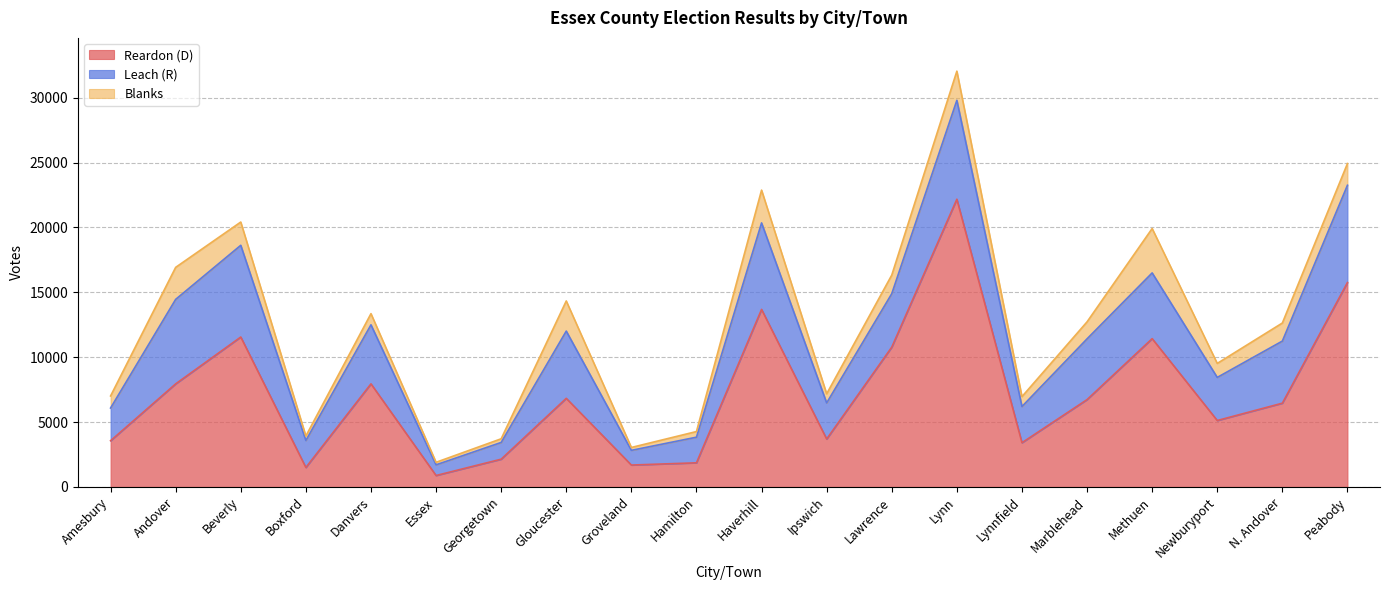

At which category is the sum across all series the highest?

Lynn